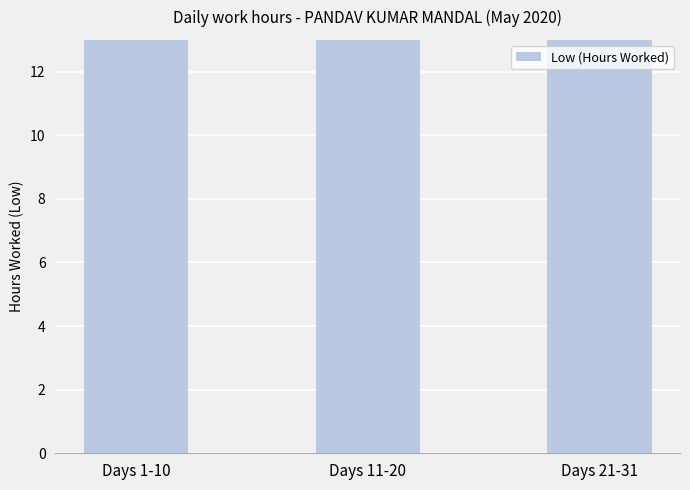

What is the value of the 2nd bar from the left?

61.3